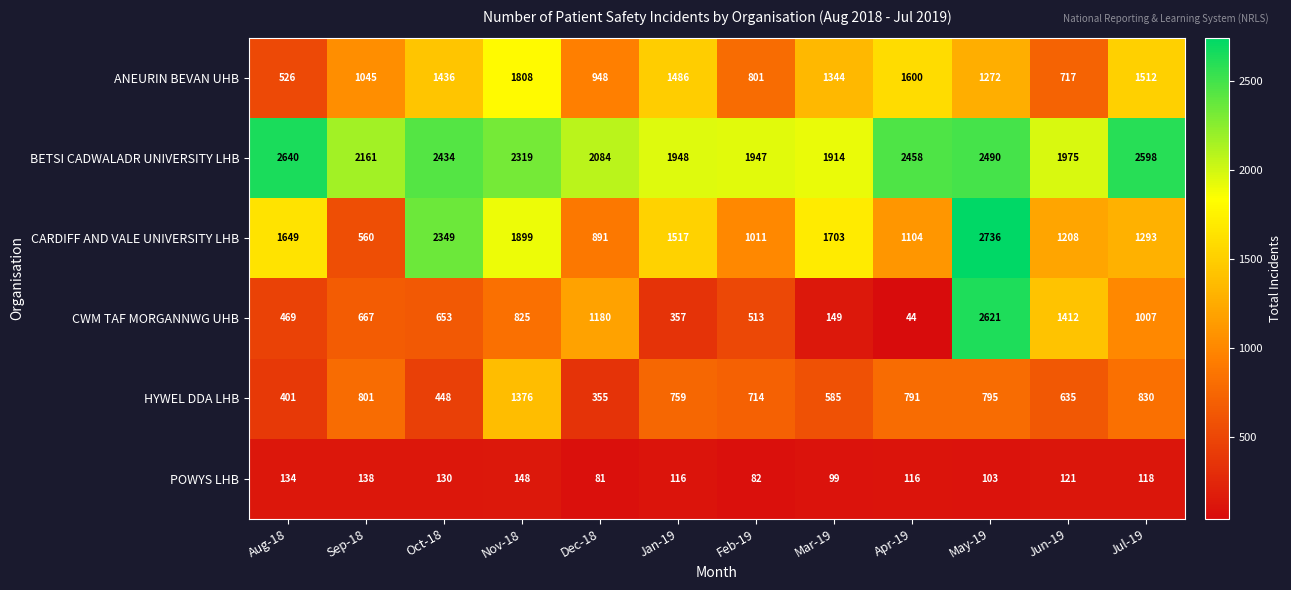

Which category has the lowest value across all series?

Apr-19